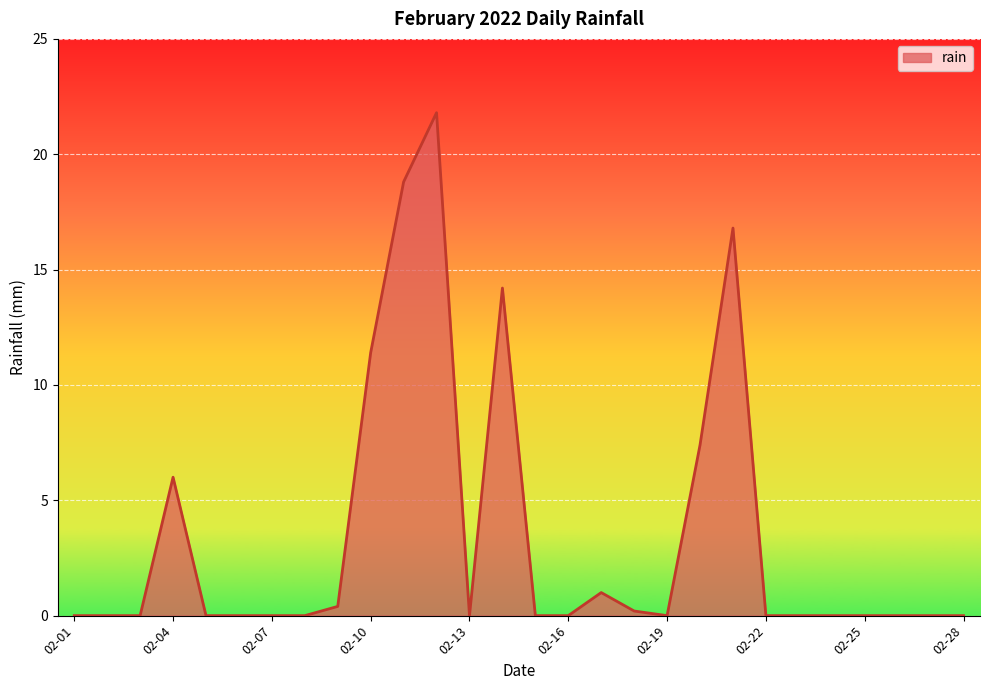

What is the greatest value displayed?

21.8